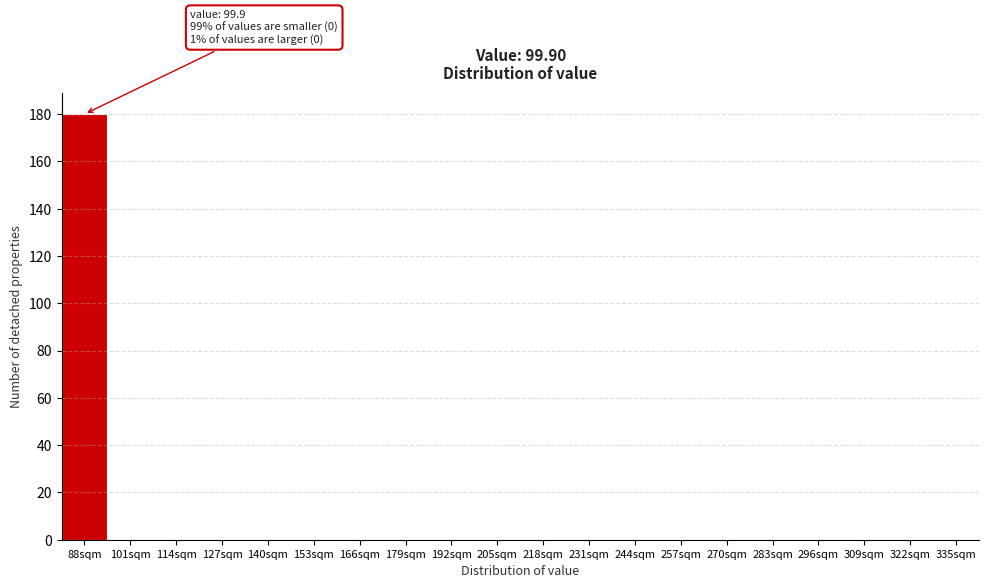

Reading left to right, what are all the values shown in this chart?

88sqm=180	101sqm=0	114sqm=0	127sqm=0	140sqm=0	153sqm=0	166sqm=0	179sqm=0	192sqm=0	205sqm=0	218sqm=0	231sqm=0	244sqm=0	257sqm=0	270sqm=0	283sqm=0	296sqm=0	309sqm=0	322sqm=0	335sqm=0